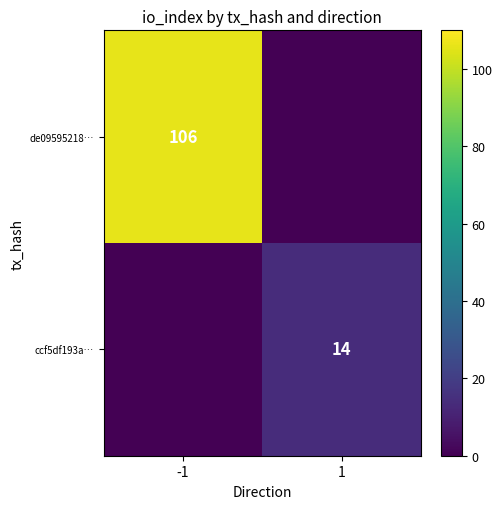

Is it true that ccf5df193a… equals 5 at 1?

False